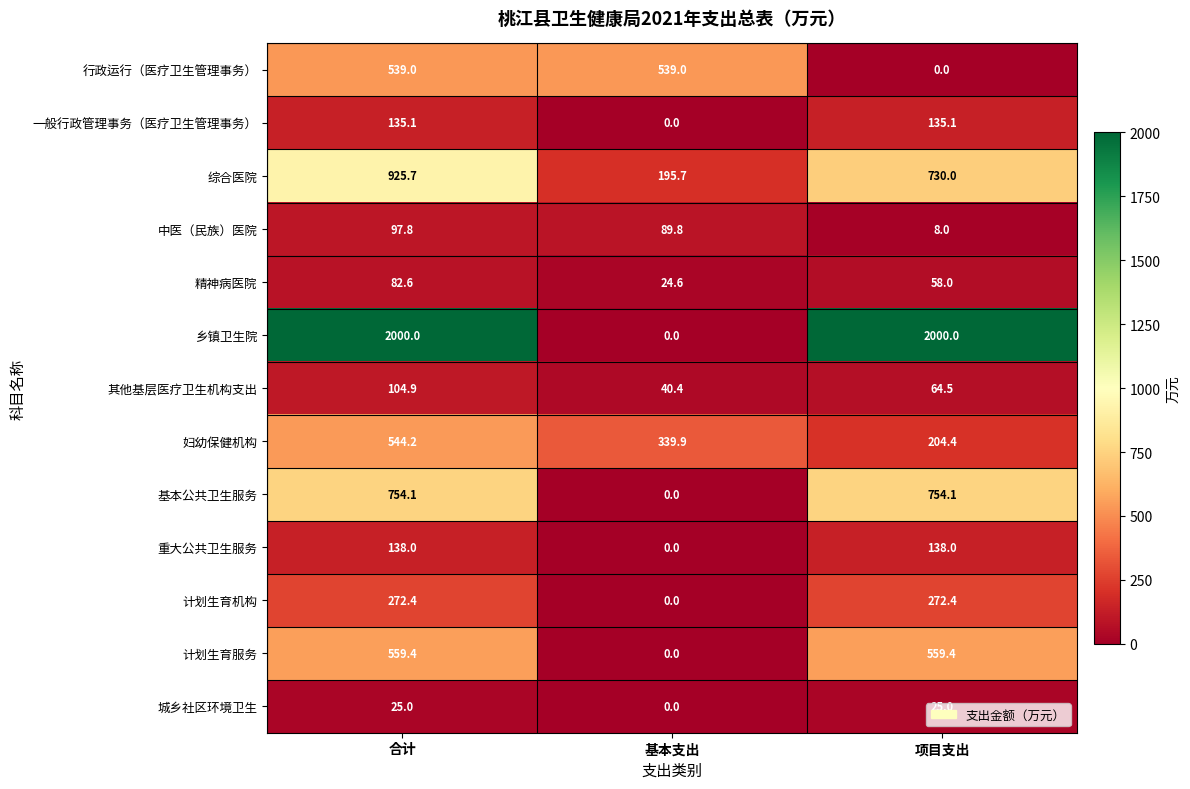

Where does the 计划生育机构 series first go above 272?

合计